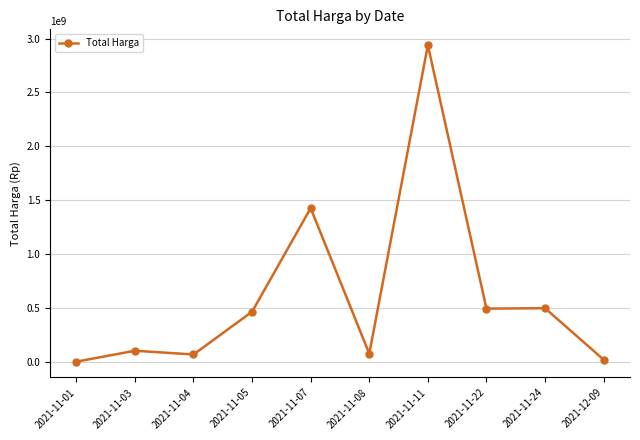

True or false: the data has more than 0 interior local peaks.

True